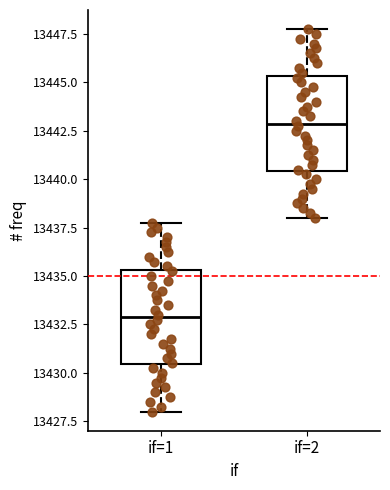

Reading left to right, transcribe this box plot: for each box, give where its median line is, the range the box spans, and where its two whiskers end, as read against the y-axis. The values are not printed on the chart, so give them approximately, as read against the axis.

if=1: median 13433.0, box 13430.5 to 13435.5, whiskers 13428.0 to 13438.0
if=2: median 13443.0, box 13440.5 to 13445.5, whiskers 13438.0 to 13448.0